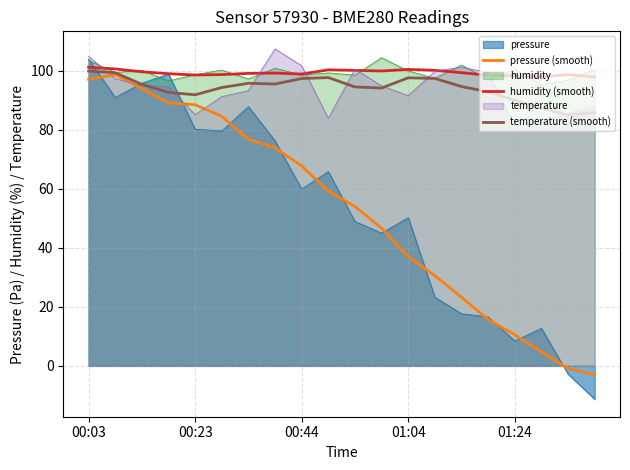

True or false: humidity (smooth) has a value of 98.0 at 17.

True